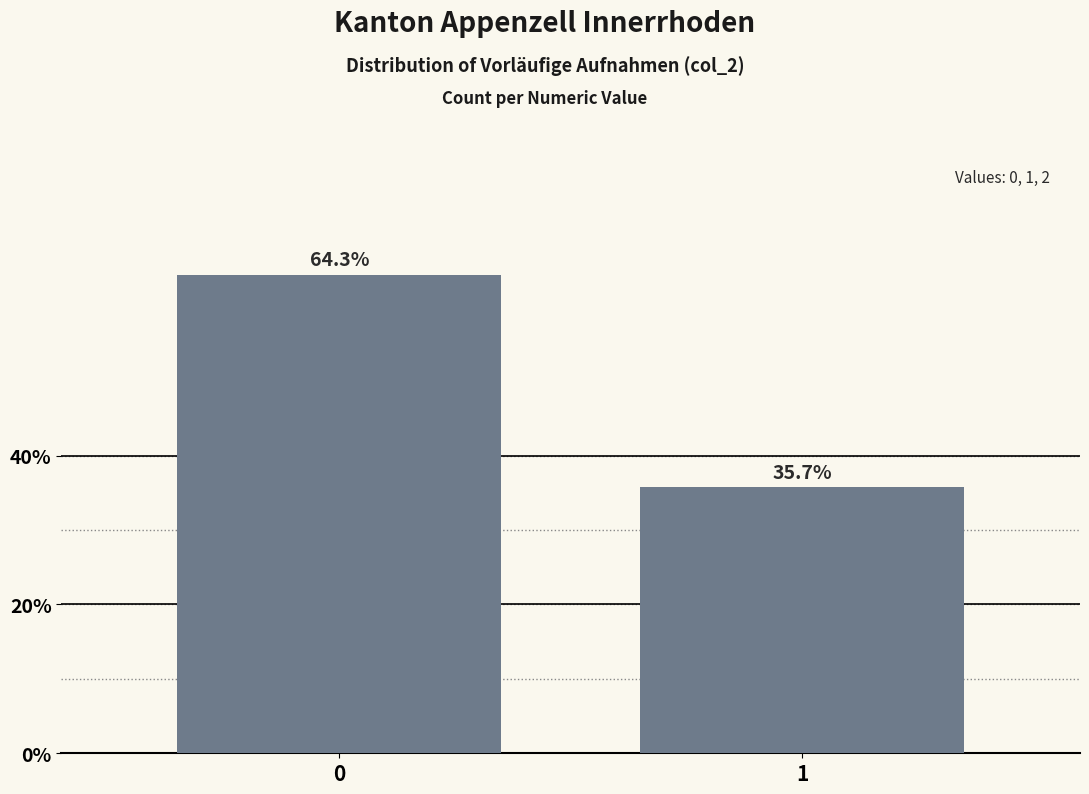

Reading right to left, transcribe all the data shown in this chart.

1=35.7	0=64.3